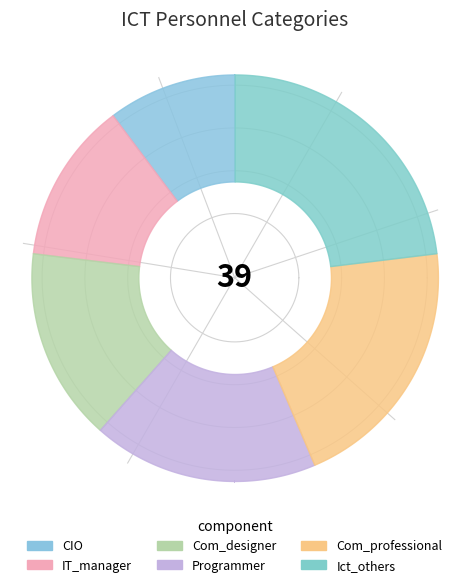

How much of the chart is everything except IT_manager?

87.2%